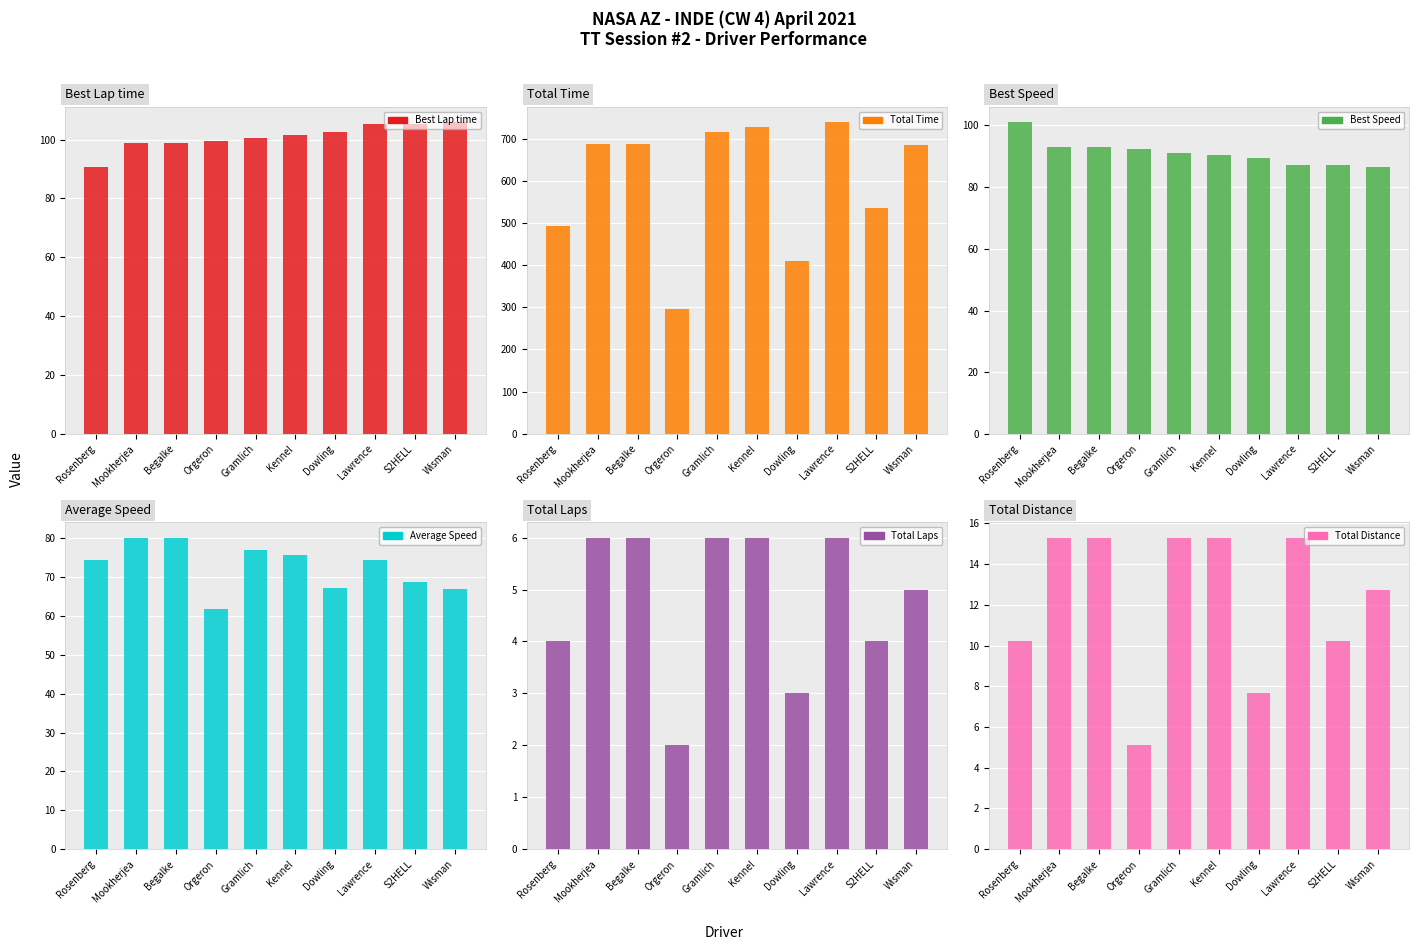

What is the difference between the maximum and minimum values in the Best Lap time series?

15.1